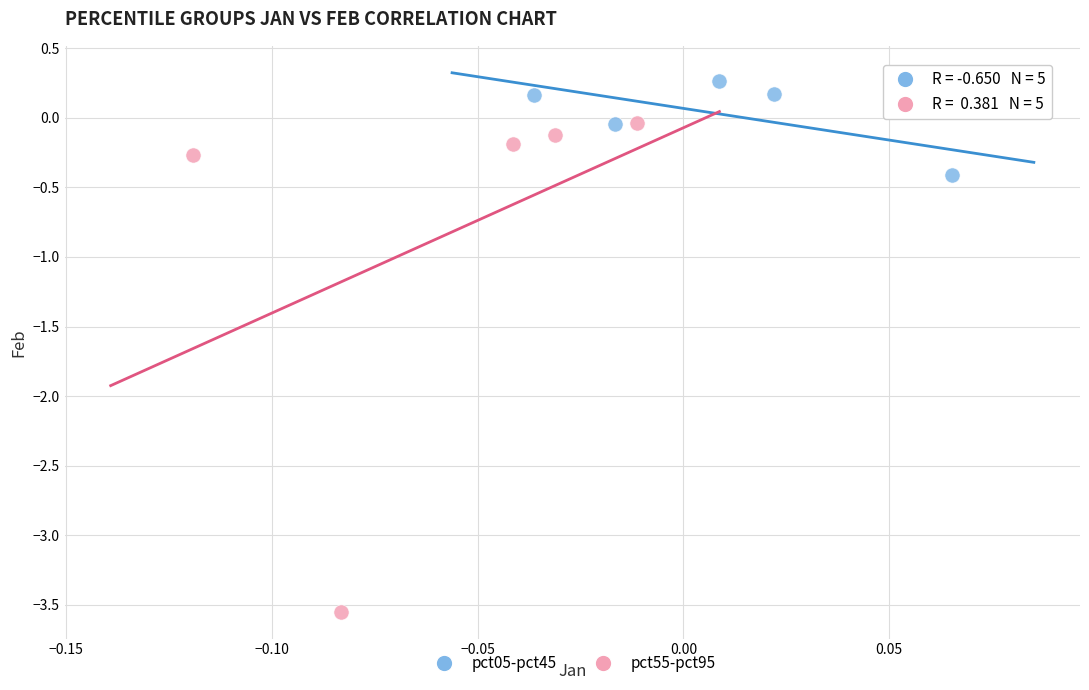

Which series reaches the maximum Y coordinate?

pct05-pct45